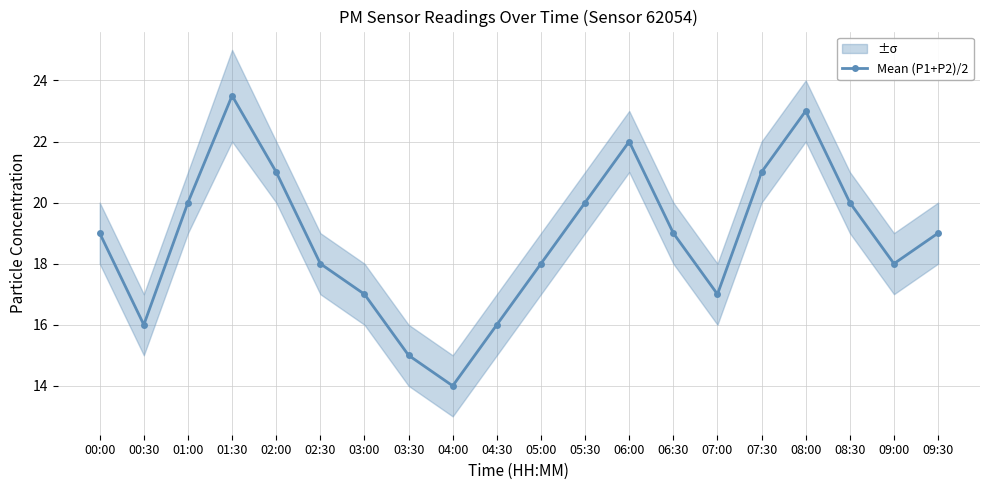

At which category does the data reach its first local valley?

00:30